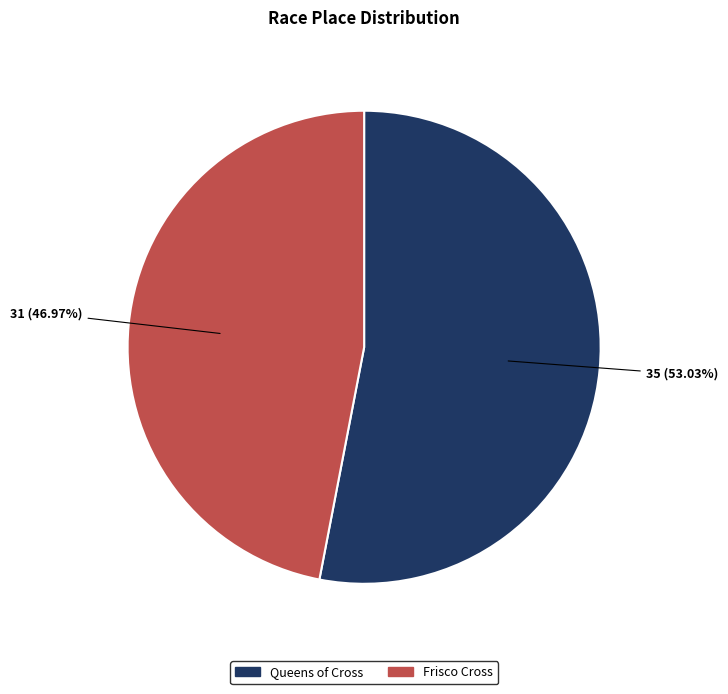

What is the ratio of the value at Queens of Cross to the value at Frisco Cross?

1.1